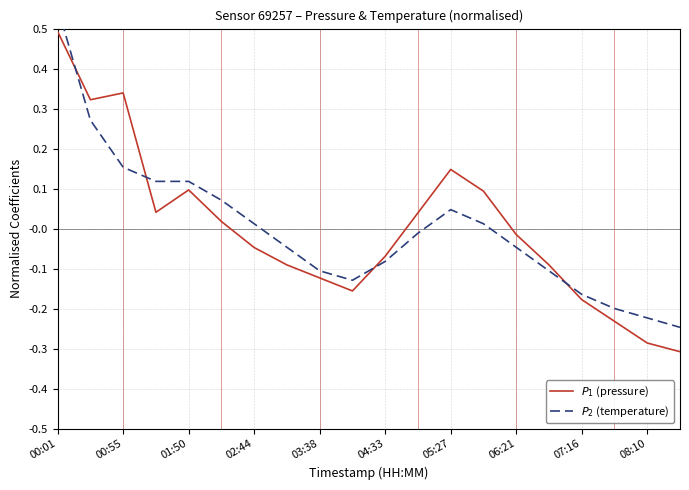

The $P_1$ (pressure) series shows -0.1 at 07:16. True or false?

False